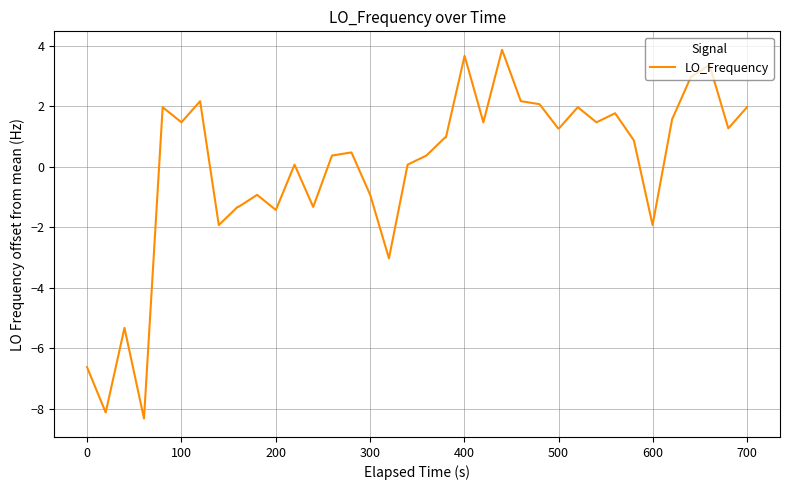

Reading left to right, transcribe all the data shown in this chart.

-6.6	-8.1	-5.3	-8.3	2.0	1.5	2.2	-1.9	-1.3	-1.3	-0.9	-1.4	0.1	-1.3	0.4	0.5	0.5	-0.9	-3.0	0.1	0.4	1.0	1.0	3.7	1.5	3.9	2.2	2.1	1.3	1.3	2.0	1.5	1.8	0.9	-1.9	1.6	3.0	3.4	1.3	2.0